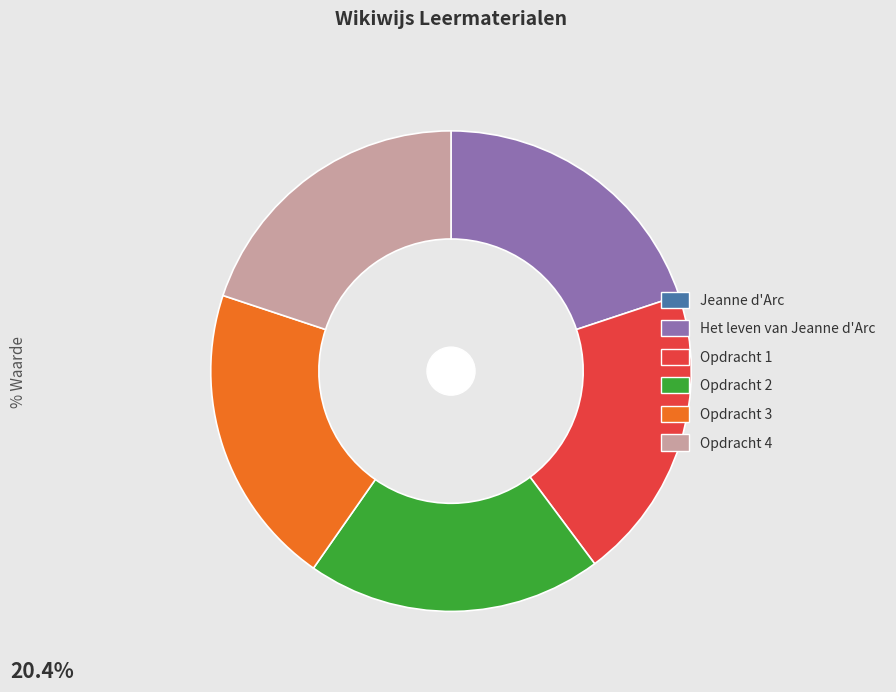

Is the sum of Opdracht 1 and Opdracht 4 greater than half?

No